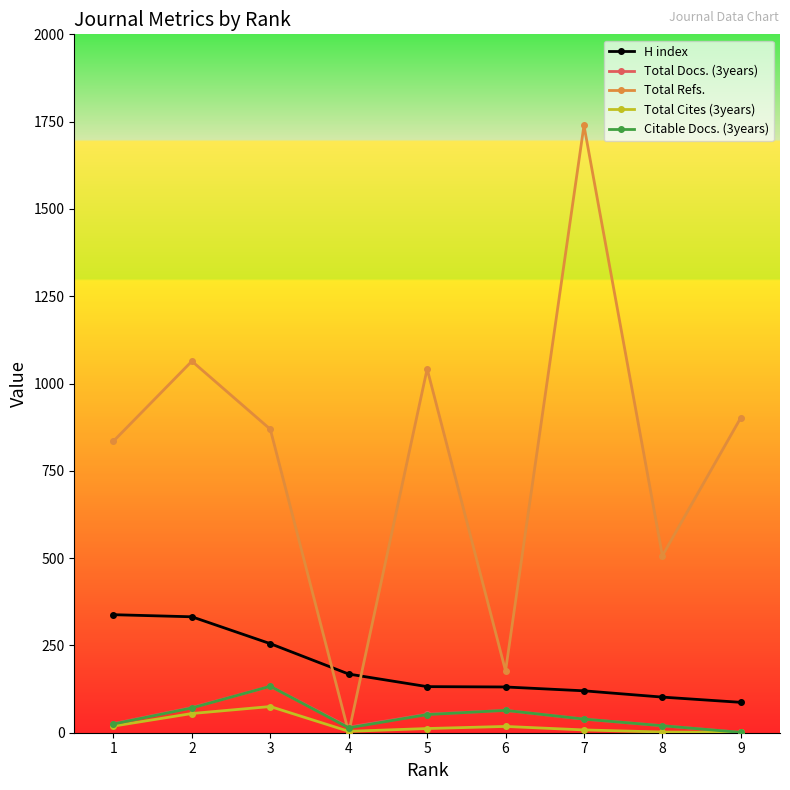

The value of Citable Docs. (3years) at 2 is 71. True or false?

True